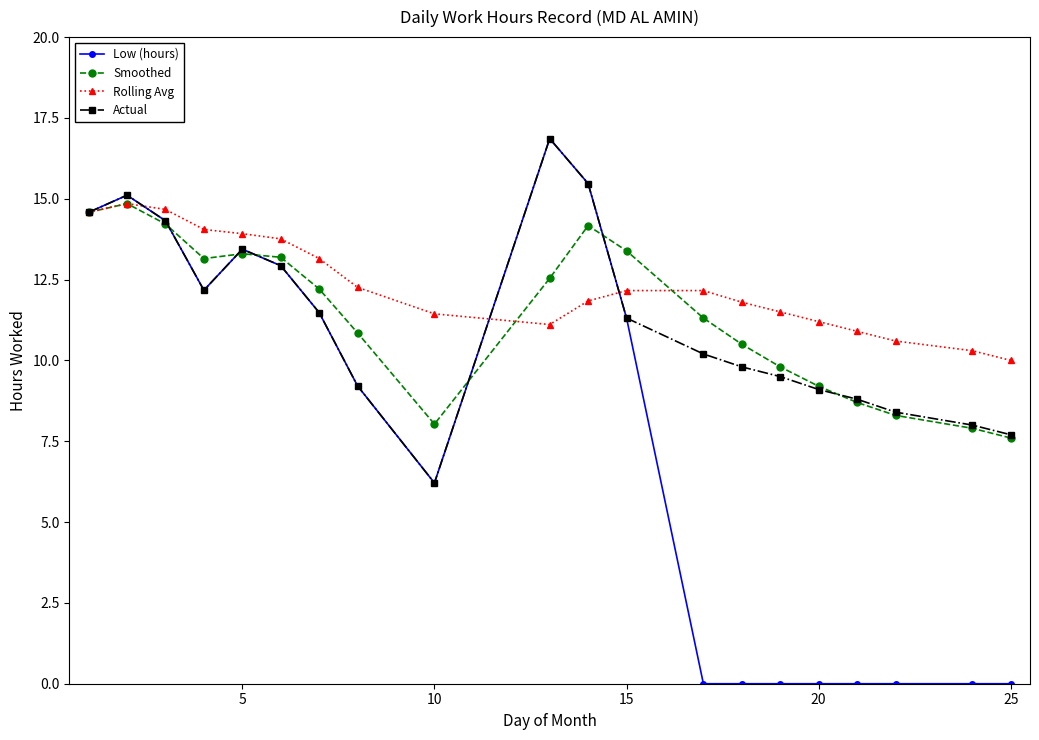

What is the lowest value of the Actual series?

6.2